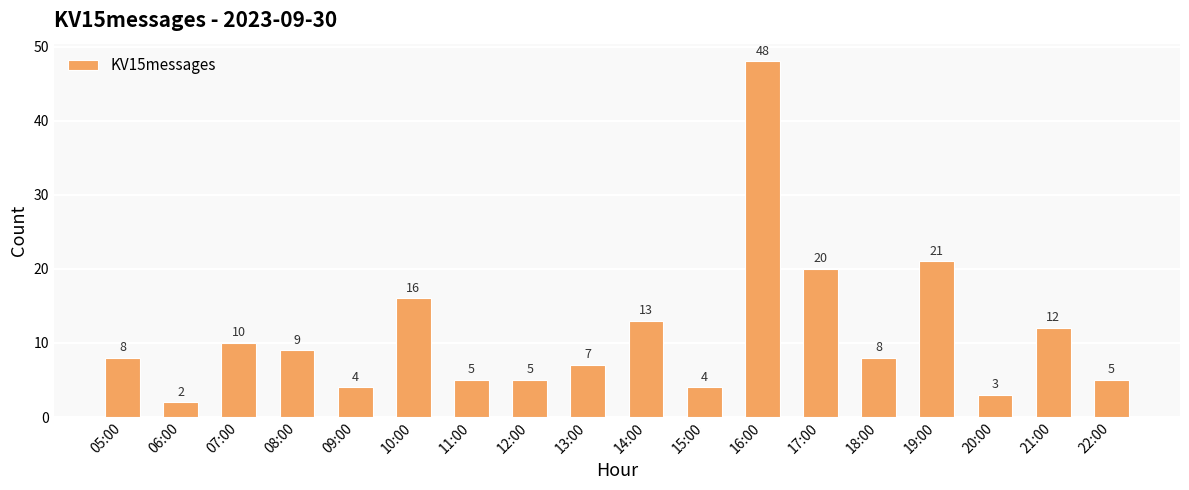

Reading left to right, list all the values displayed in this chart.

05:00=8	06:00=2	07:00=10	08:00=9	09:00=4	10:00=16	11:00=5	12:00=5	13:00=7	14:00=13	15:00=4	16:00=48	17:00=20	18:00=8	19:00=21	20:00=3	21:00=12	22:00=5